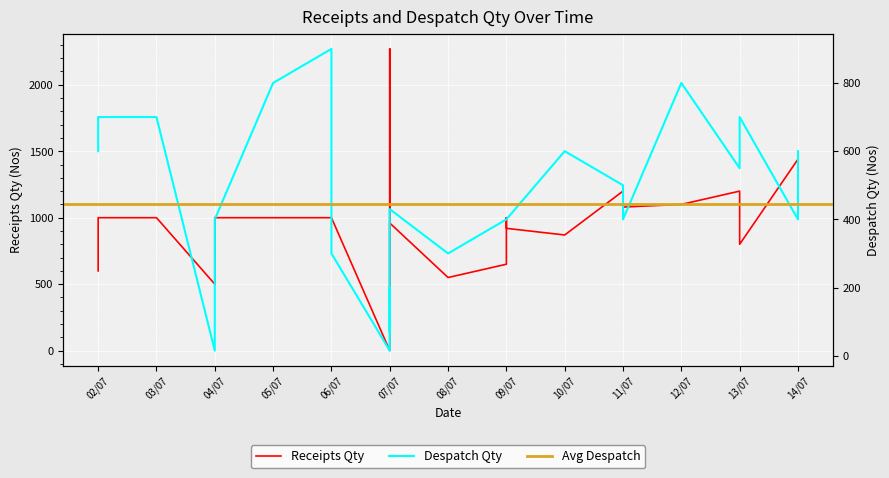

The Receipts Qty series shows 650 at 09/07. True or false?

True